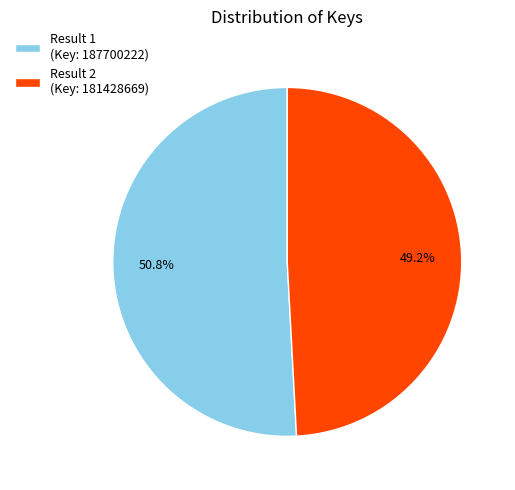

To the nearest percent, what percentage of the pie is Result 1?

51%